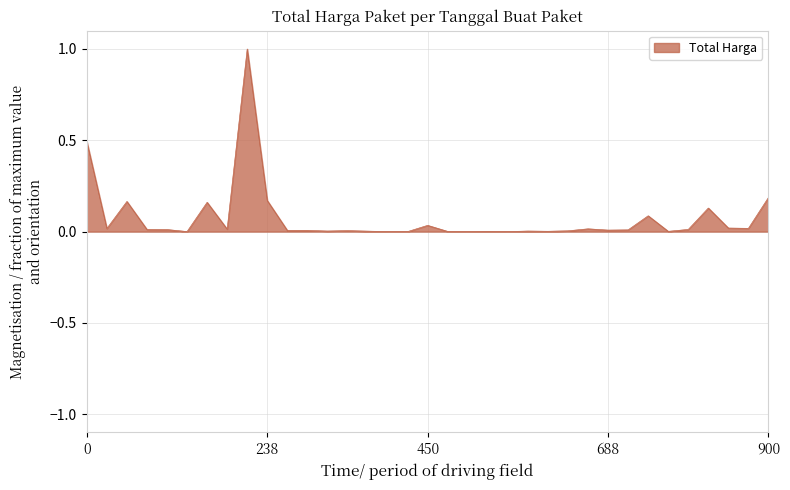

What is the greatest value displayed?

1.0